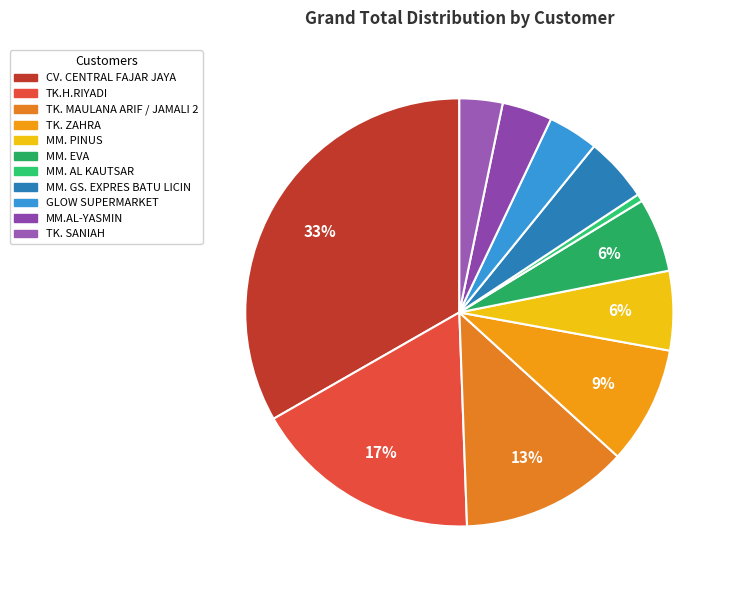

True or false: TK. MAULANA ARIF / JAMALI 2 accounts for 13% of the total.

True